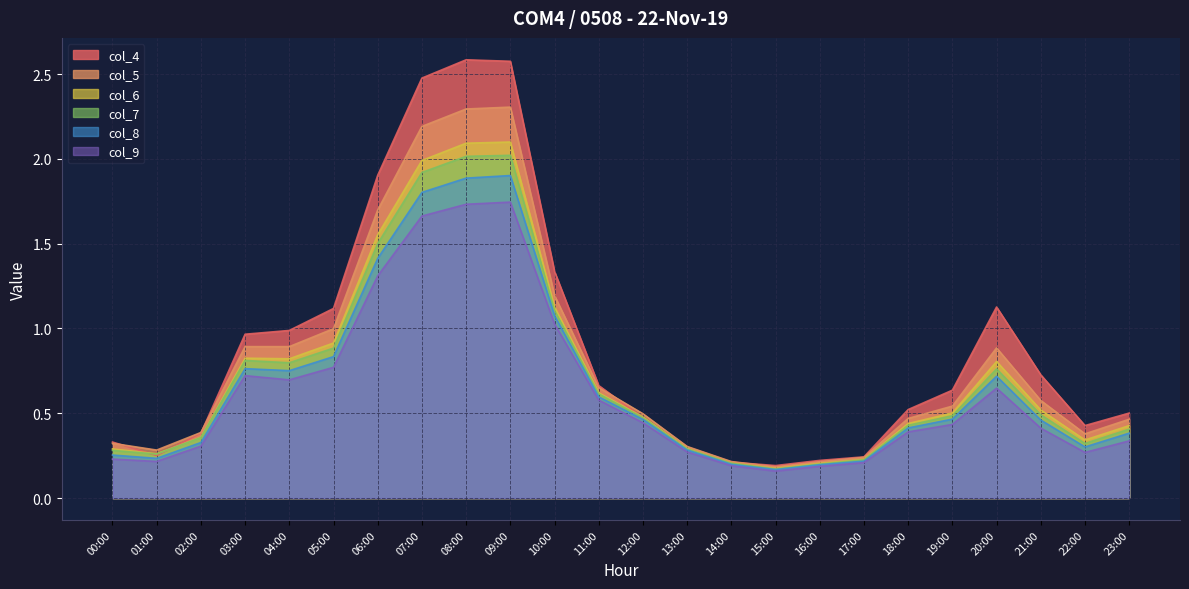

Is the value of col_8 at 17:00 greater than the value of col_9 at 17:00?

Yes